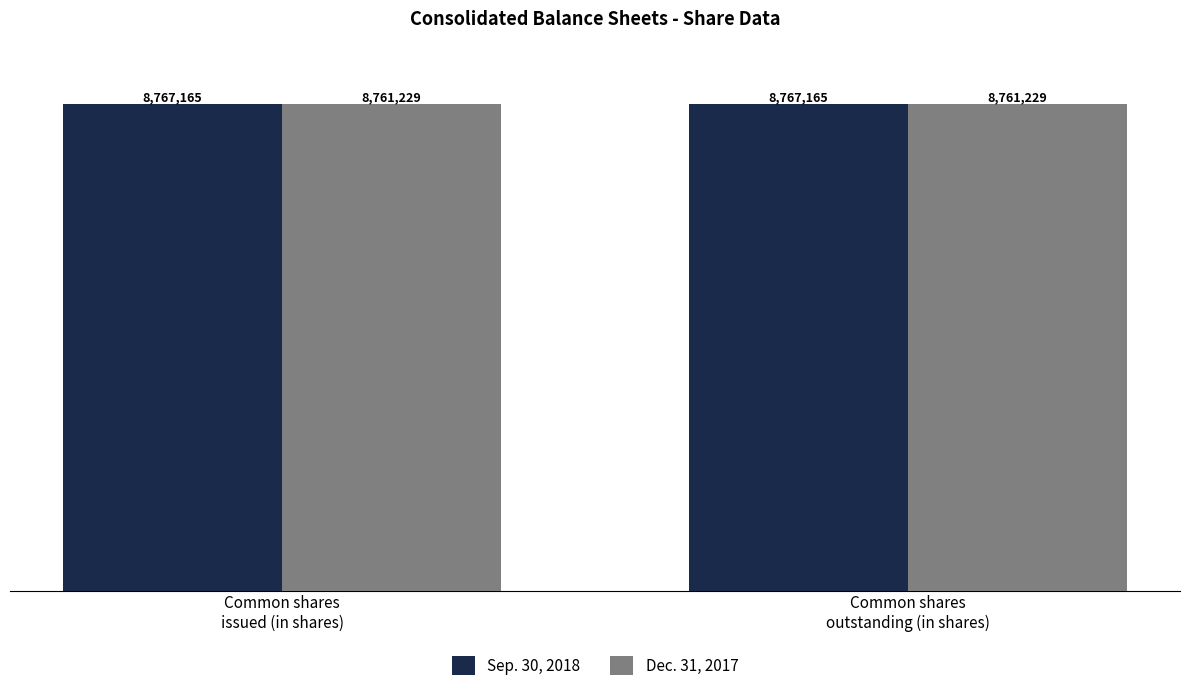

Reading right to left, list all the values displayed in this chart.

Sep. 30, 2018: Common shares
outstanding (in shares)=8767165	Common shares
issued (in shares)=8767165
Dec. 31, 2017: Common shares
outstanding (in shares)=8761229	Common shares
issued (in shares)=8761229